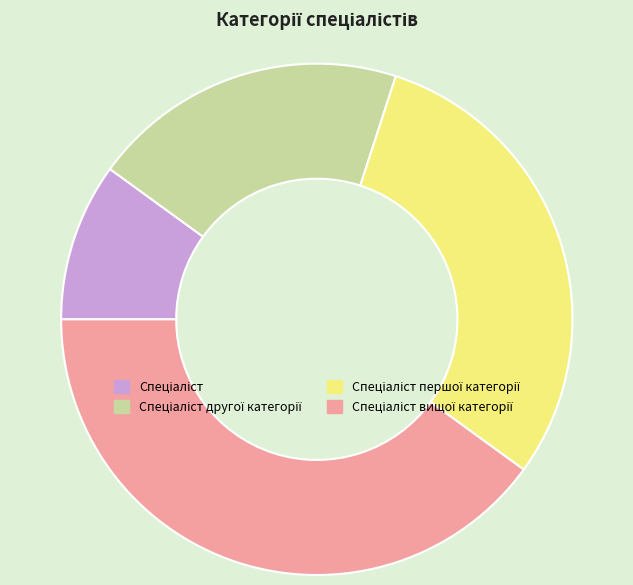

Is there a majority slice in this chart?

No